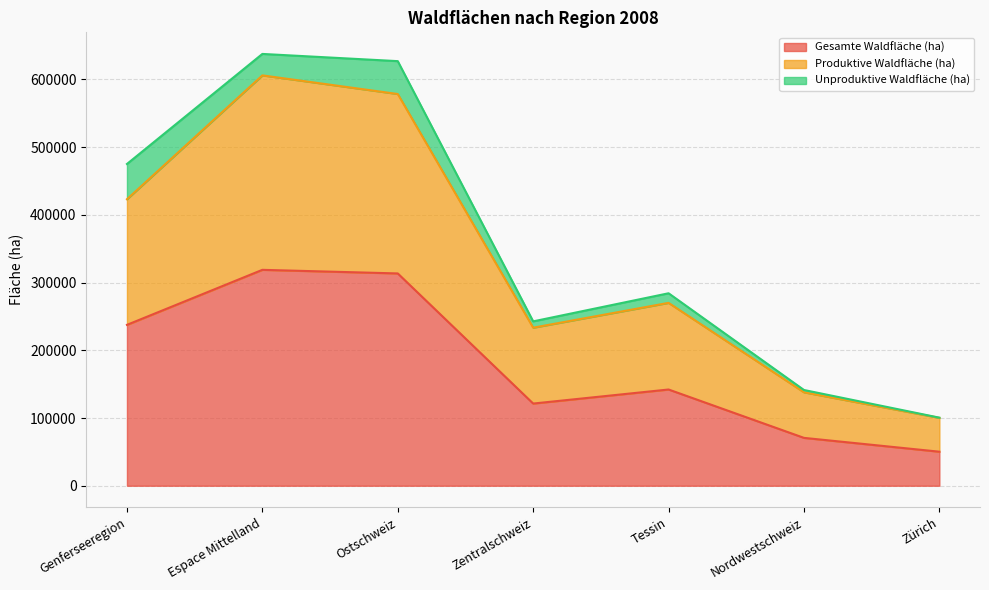

What is the maximum value for Gesamte Waldfläche (ha)?

318803